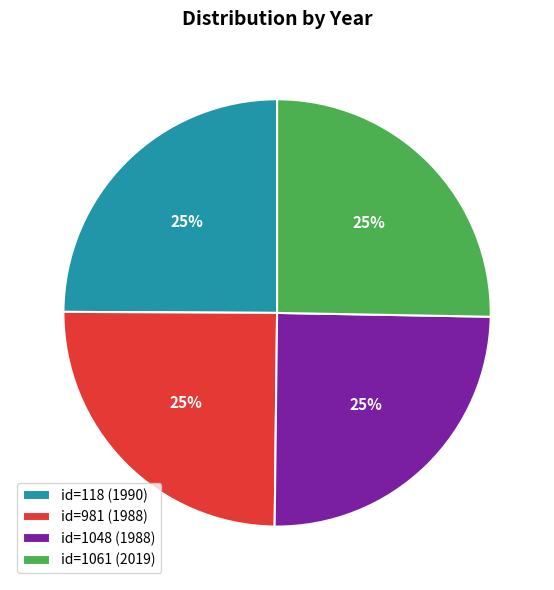

To the nearest percent, what is the average slice percentage?

25%